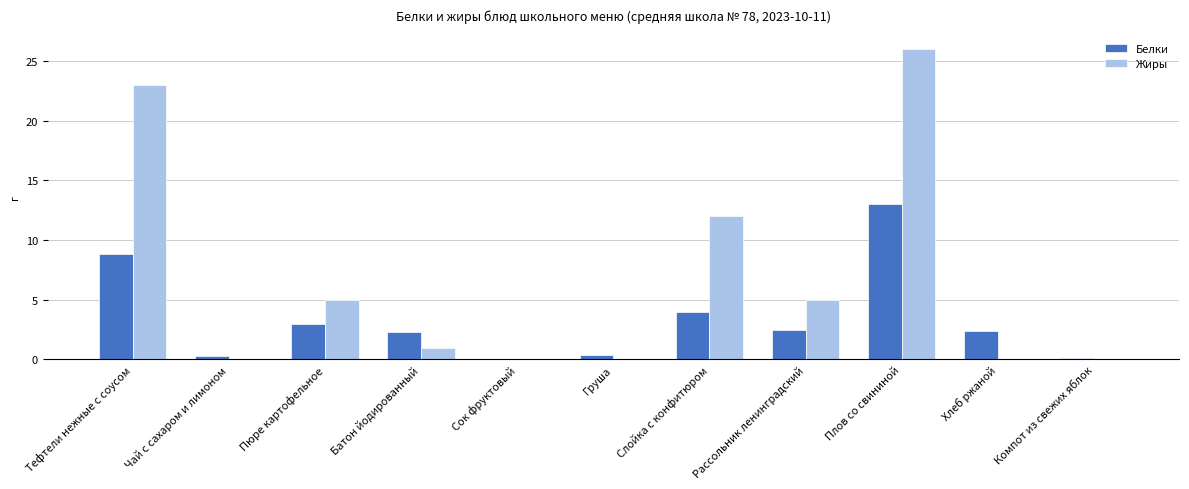

At which label does Белки first exceed 2?

Тефтели нежные с соусом